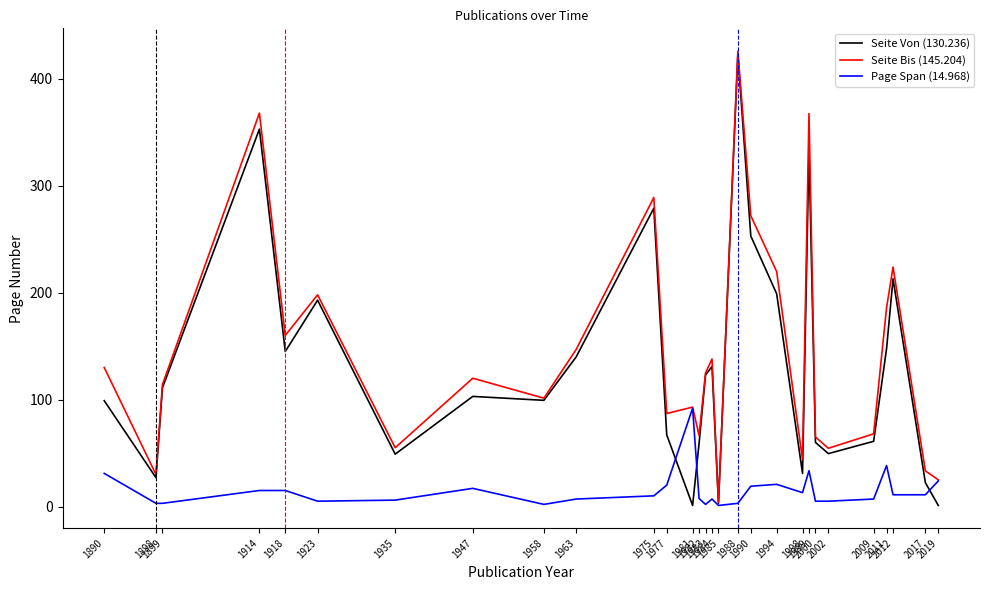

What is the maximum value shown in the chart?

426.0